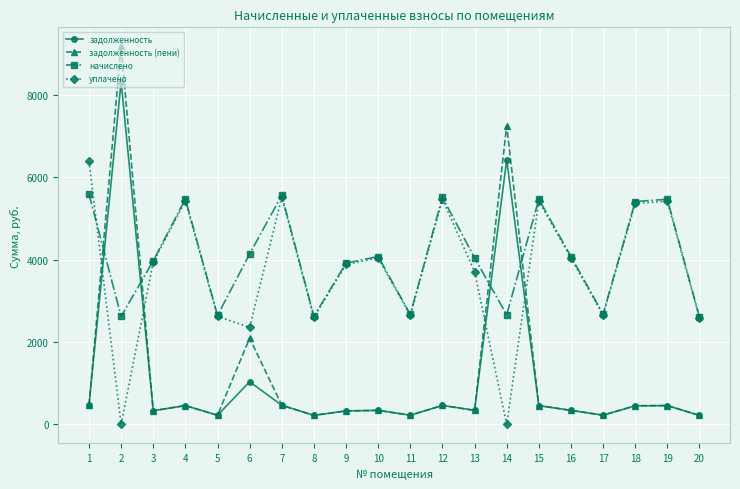

What is the value of the задолженность point at the 10th from the left?

339.7